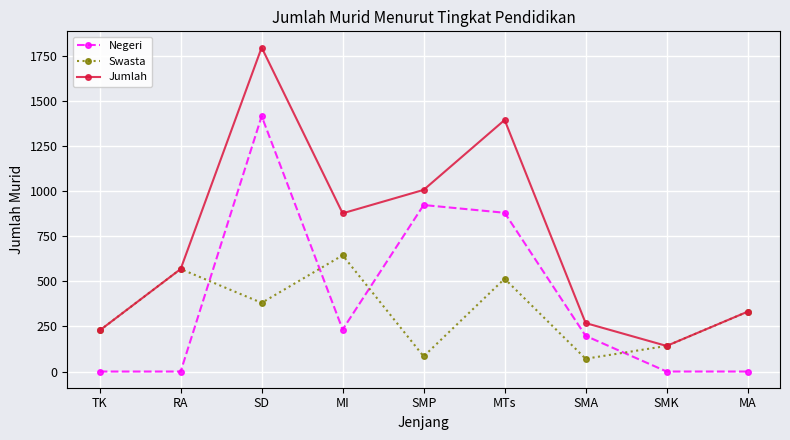

Rank the series by their average value, from highest to lowest.

Jumlah, Negeri, Swasta